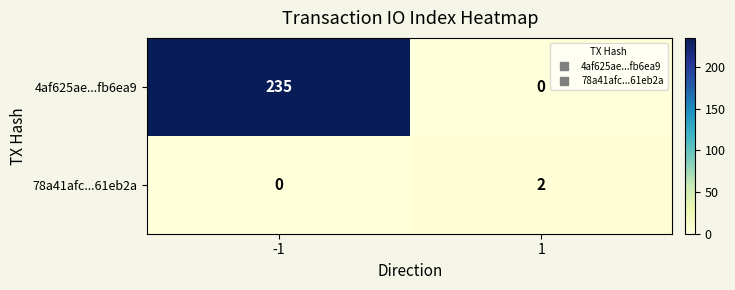

Reading right to left, transcribe all the data shown in this chart.

4af625ae...fb6ea9: 1=0	-1=235
78a41afc...61eb2a: 1=2	-1=0